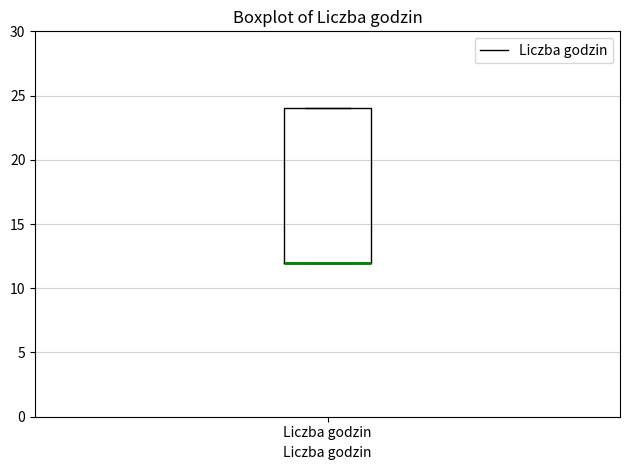

Read this box plot against the y-axis: the position of the median line, the range covered by the box, and the ends of both whiskers. The values are not printed on the chart, so give them approximately, as read against the axis.

median 12 (drawn on the box's lower edge), box 12 to 24, whiskers 12 to 24